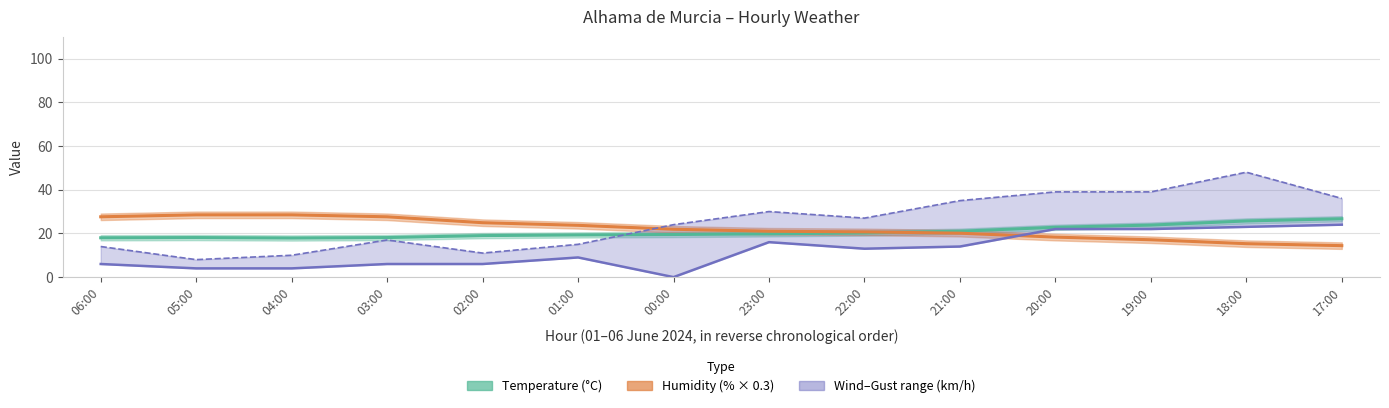

What is the value of the Gust point at the 9th from the left?

27.0